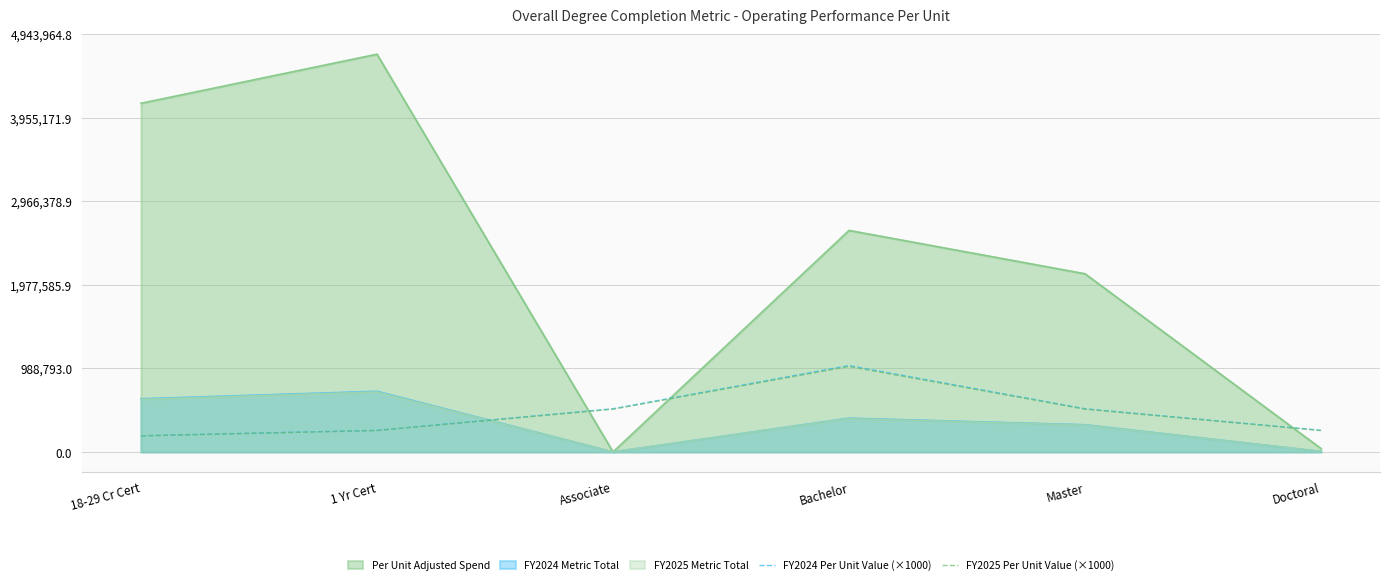

Between 1 Yr Cert and Master, which series saw the biggest shift?

Per Unit Adjusted Spend